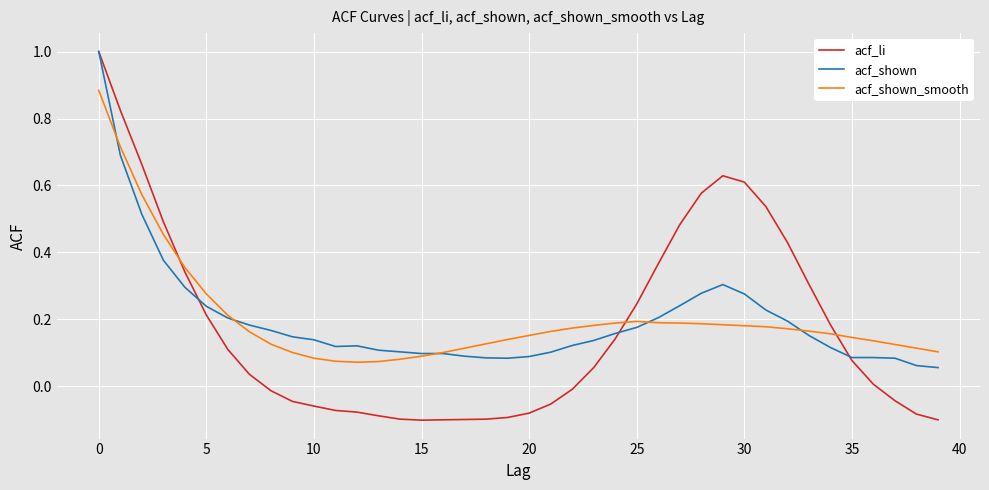

Which series has the largest range (max minus min)?

acf_li